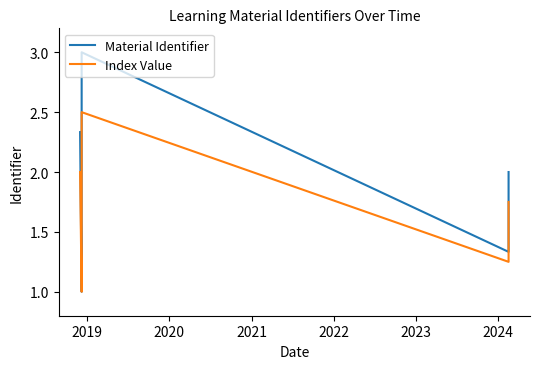

Is it true that Material Identifier equals 2.0 at 2022?

True